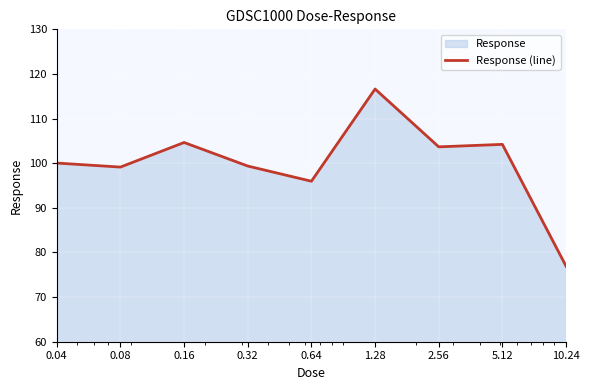

What is the label of the 9th point from the right?

0.04